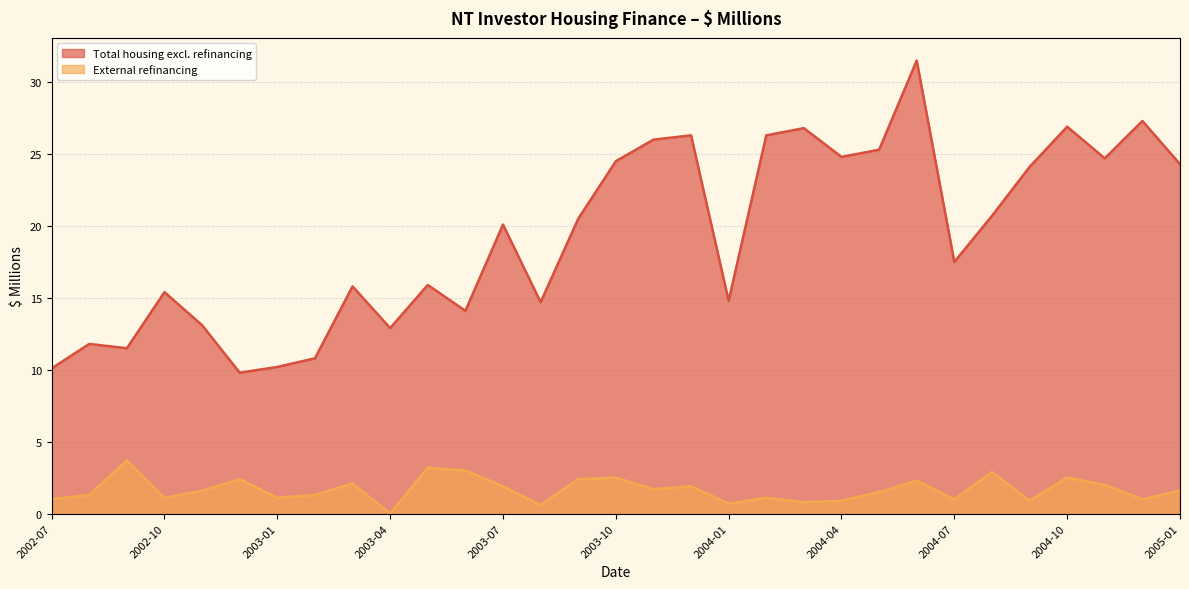

Reading right to left, transcribe all the data shown in this chart.

Total housing excl. refinancing: 24.3	27.3	24.7	26.9	24.1	20.7	17.5	31.5	25.3	24.8	26.8	26.3	14.8	26.3	26.0	24.5	20.5	14.7	20.1	14.1	15.9	12.9	15.8	10.8	10.2	9.8	13.1	15.4	11.5	11.8	10.1
External refinancing: 1.6	1.0	2.0	2.5	0.9	2.9	1.0	2.3	1.5	0.9	0.8	1.1	0.7	1.9	1.7	2.5	2.4	0.6	1.9	3.0	3.2	0.0	2.1	1.3	1.1	2.4	1.6	1.1	3.7	1.3	1.0